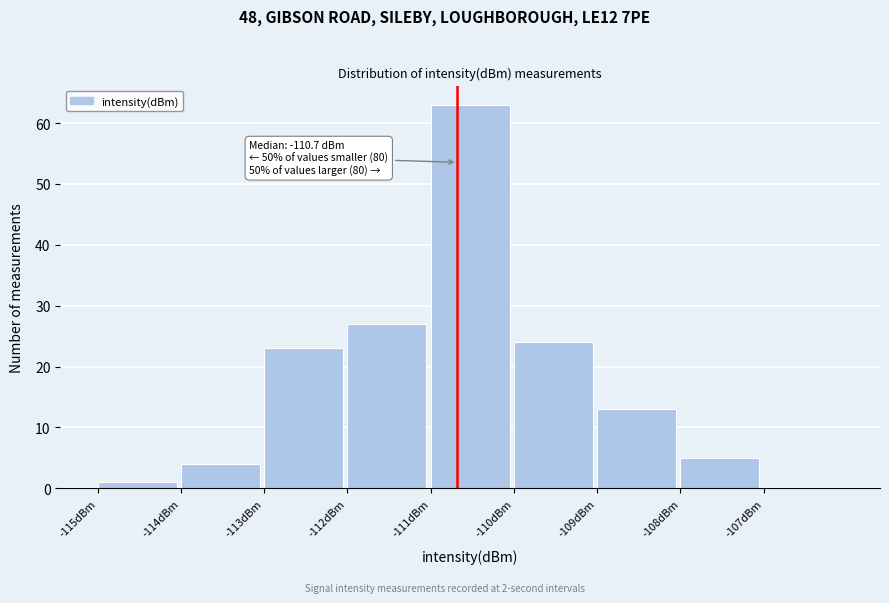

Over which range of the x-axis is the bar tallest?

-111 to -110